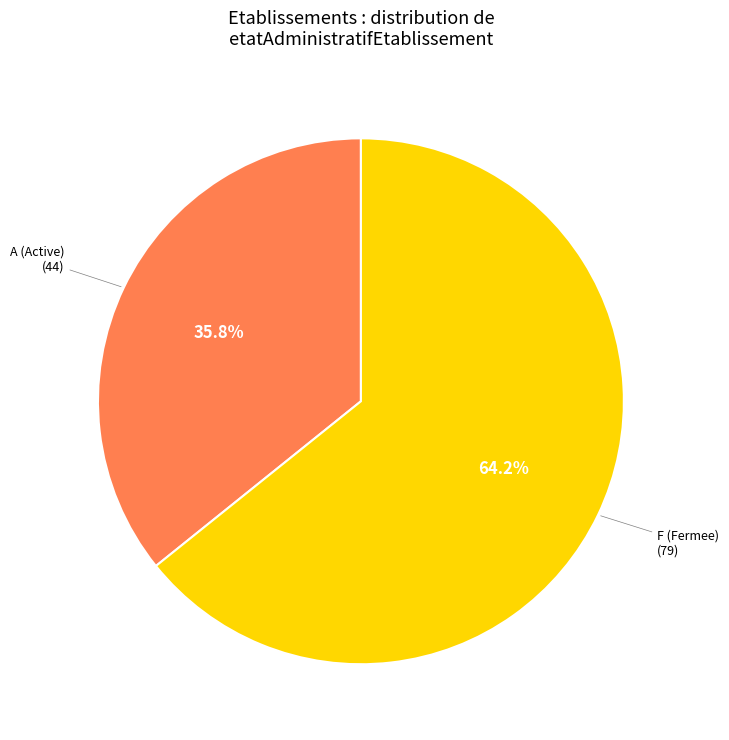

Is there a majority slice in this chart?

Yes